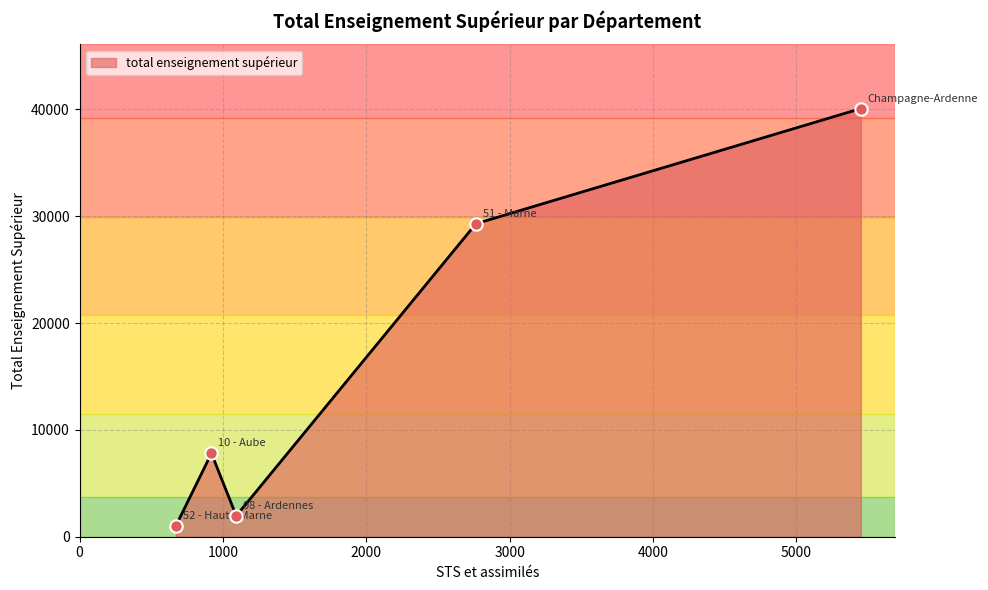

What is the difference between the maximum and second lowest values?

38119